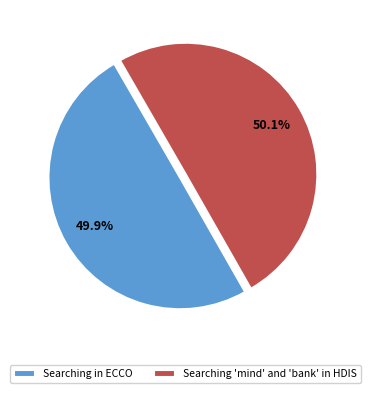

Is there any slice that represents more than half of the pie?

Yes